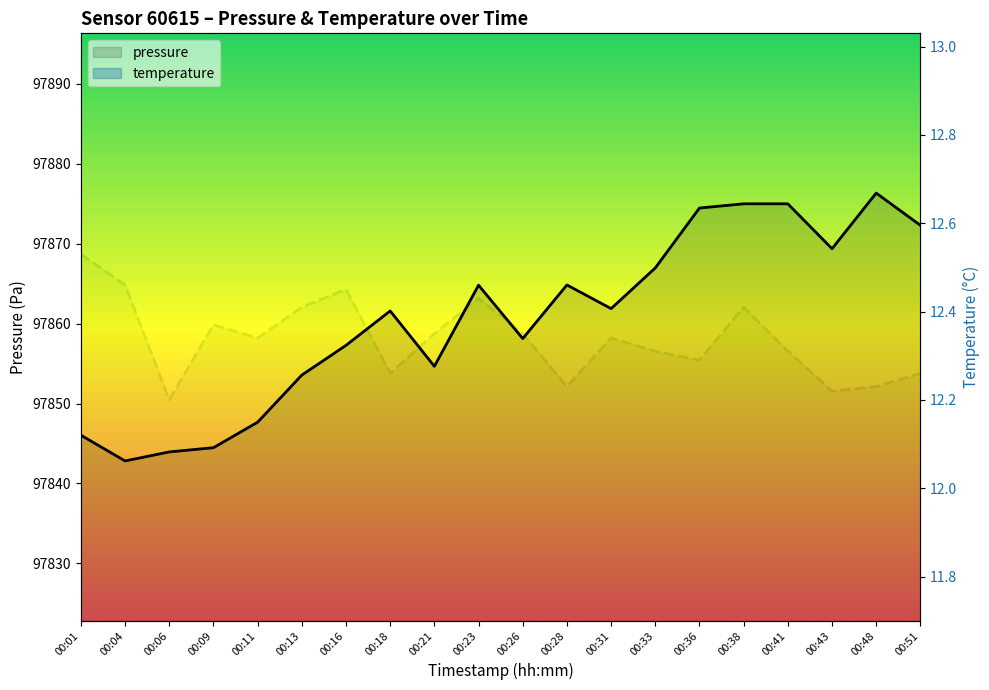

At which category is the sum across all series the highest?

00:48